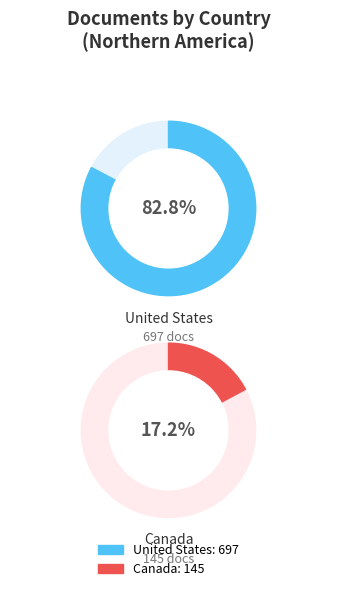

Between Canada and United States, which is larger?

United States